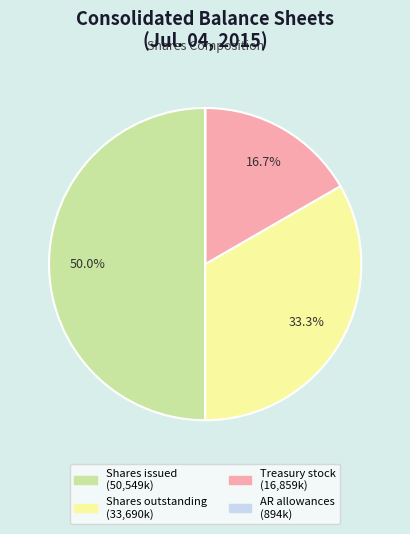

Rank the categories by value from lowest to highest.

Accounts receivable, allowances, Treasury stock, shares, Common stock, shares outstanding, Common stock, shares issued